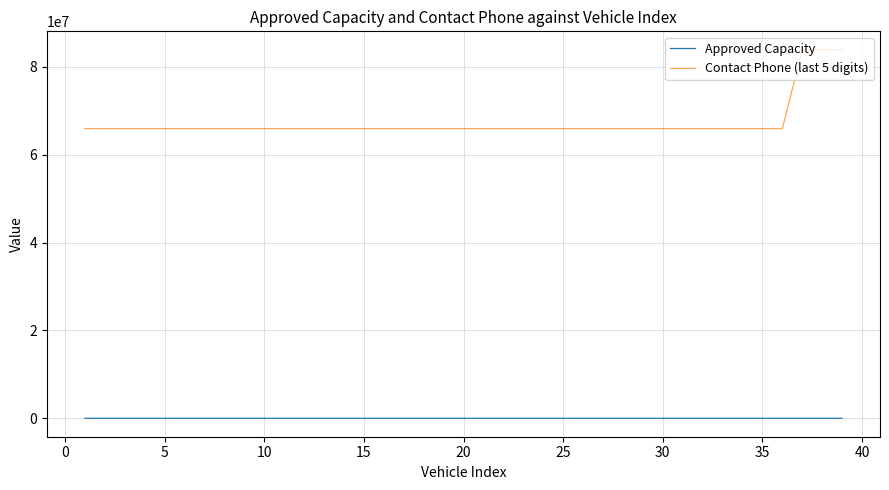

Which series has the largest total across all categories?

Contact Phone (last 5 digits)